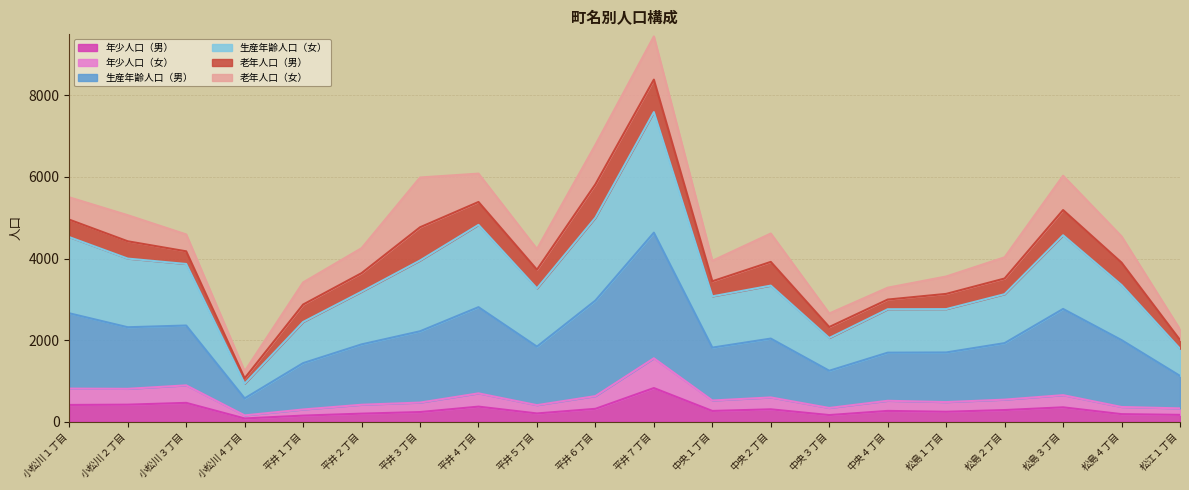

What is the label of the 19th point from the left?

松島４丁目